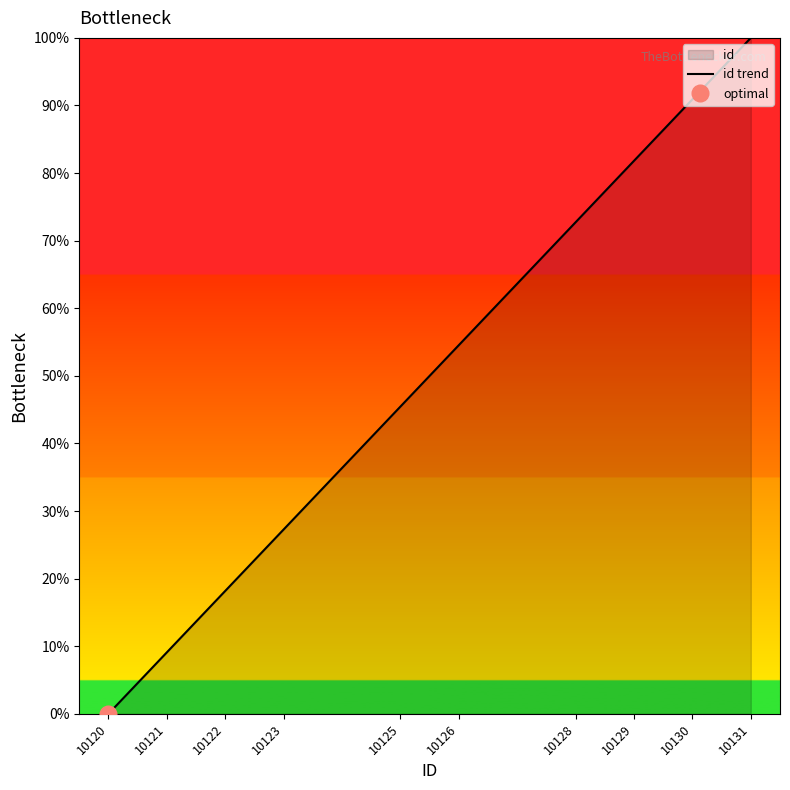

Which category has the highest value across all series?

10131